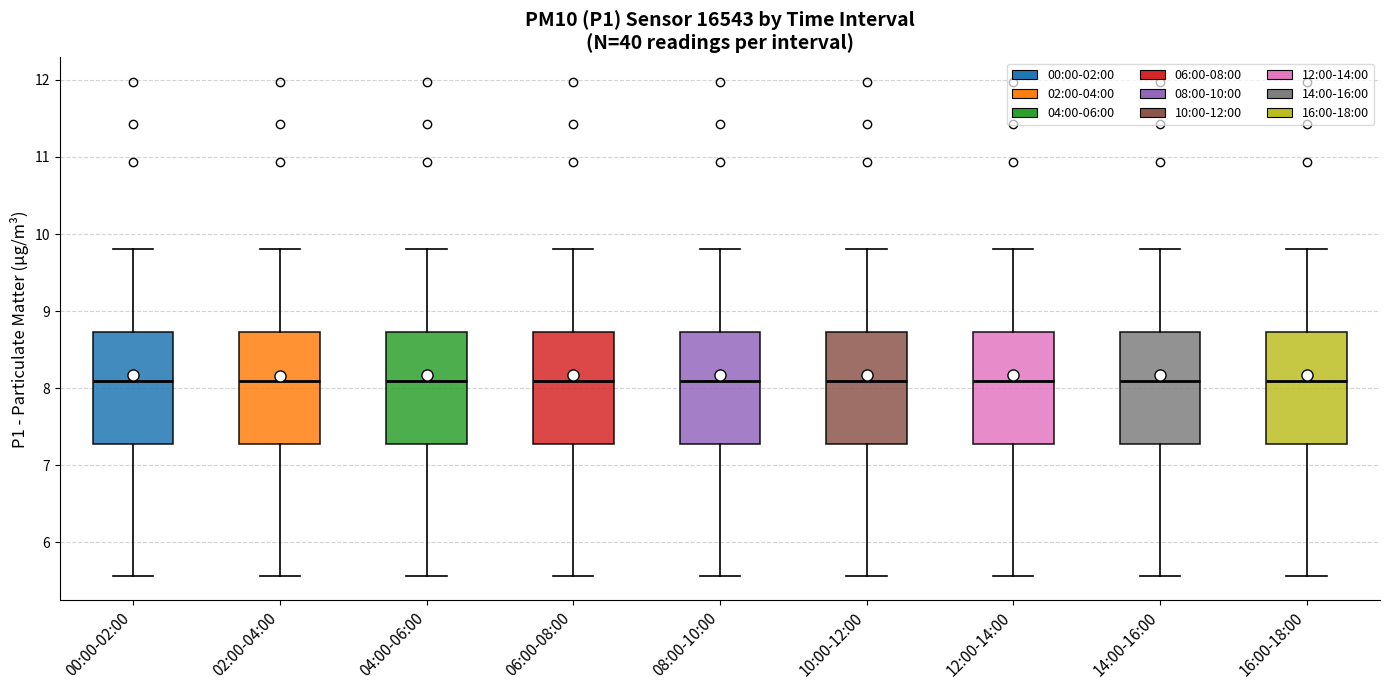

Reading left to right, transcribe this box plot: for each box, give where its median line is, the range the box spans, and where its two whiskers end, as read against the y-axis. The values are not printed on the chart, so give them approximately, as read against the axis.

00:00-02:00: median 8.1, box 7.3 to 8.7, whiskers 5.6 to 9.8
02:00-04:00: median 8.1, box 7.3 to 8.7, whiskers 5.6 to 9.8
04:00-06:00: median 8.1, box 7.3 to 8.7, whiskers 5.6 to 9.8
06:00-08:00: median 8.1, box 7.3 to 8.7, whiskers 5.6 to 9.8
08:00-10:00: median 8.1, box 7.3 to 8.7, whiskers 5.6 to 9.8
10:00-12:00: median 8.1, box 7.3 to 8.7, whiskers 5.6 to 9.8
12:00-14:00: median 8.1, box 7.3 to 8.7, whiskers 5.6 to 9.8
14:00-16:00: median 8.1, box 7.3 to 8.7, whiskers 5.6 to 9.8
16:00-18:00: median 8.1, box 7.3 to 8.7, whiskers 5.6 to 9.8